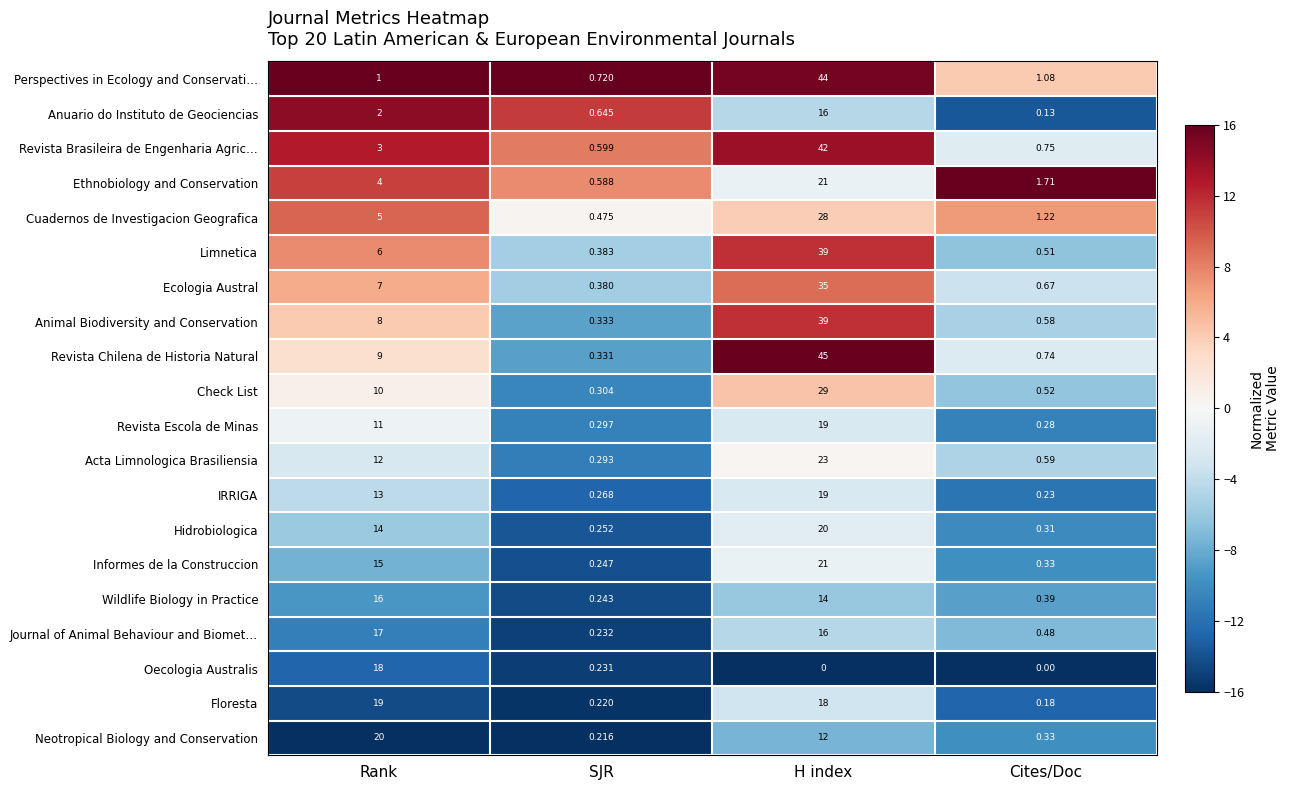

Rank the series at SJR from lowest to highest value.

Neotropical Biology and Conservation, Floresta, Oecologia Australis, Journal of Animal Behaviour and Biomet…, Wildlife Biology in Practice, Informes de la Construccion, Hidrobiologica, IRRIGA, Acta Limnologica Brasiliensia, Revista Escola de Minas, Check List, Revista Chilena de Historia Natural, Animal Biodiversity and Conservation, Ecologia Austral, Limnetica, Cuadernos de Investigacion Geografica, Ethnobiology and Conservation, Revista Brasileira de Engenharia Agric…, Anuario do Instituto de Geociencias, Perspectives in Ecology and Conservati…